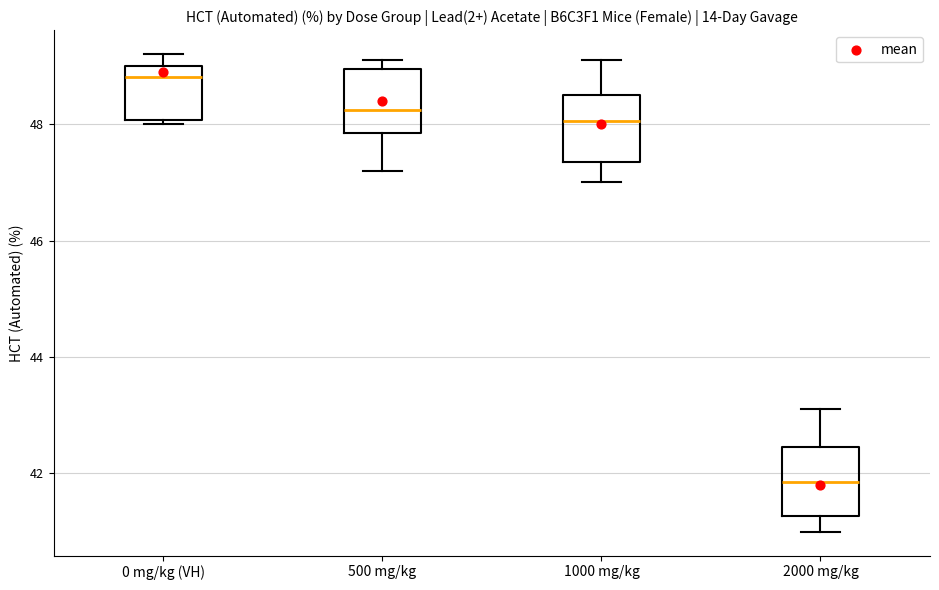

Reading left to right, read every box against the y-axis: the position of its median line, the range the box covers, and the ends of its whiskers. The values are not printed on the chart, so give them approximately, as read against the axis.

0 mg/kg (VH): median 48.8, box 48.0 to 49.0, whiskers 48.0 (just below the box's lower edge) to 49.2
500 mg/kg: median 48.2, box 47.8 to 49.0, whiskers 47.2 to 49.2
1000 mg/kg: median 48.0, box 47.4 to 48.6, whiskers 47.0 to 49.2
2000 mg/kg: median 41.8, box 41.2 to 42.4, whiskers 41.0 to 43.2